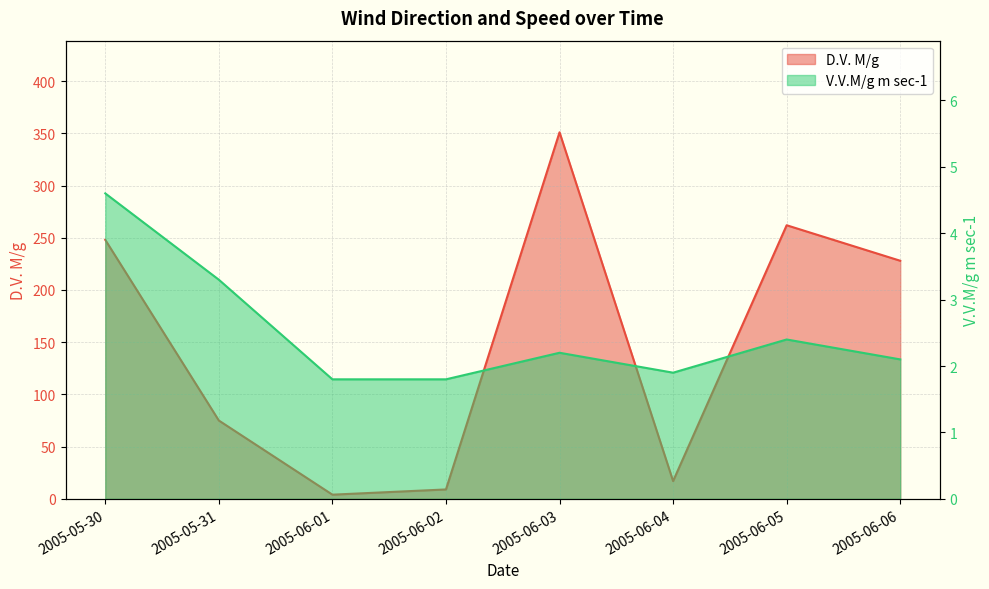

Which series has the largest total across all categories?

D.V. M/g